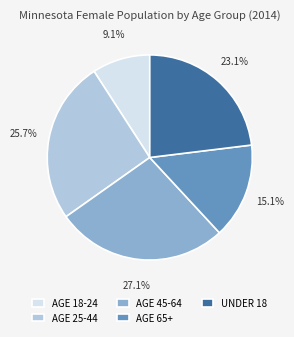

What percentage is NOT represented by UNDER 18?

76.9%